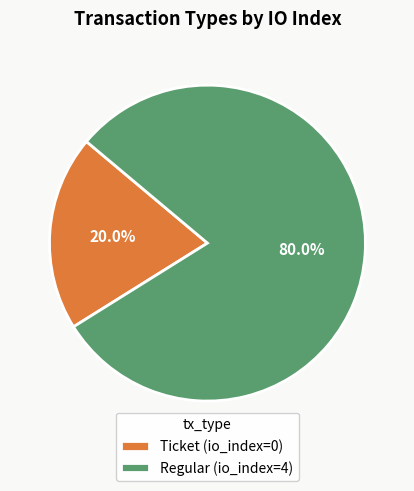

Count the number of slices in the pie.

2